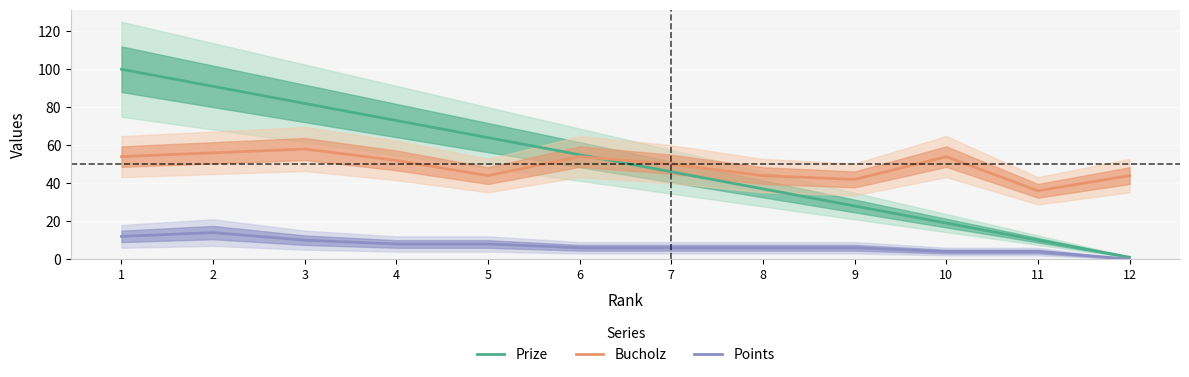

Which series has the largest total across all categories?

Prize